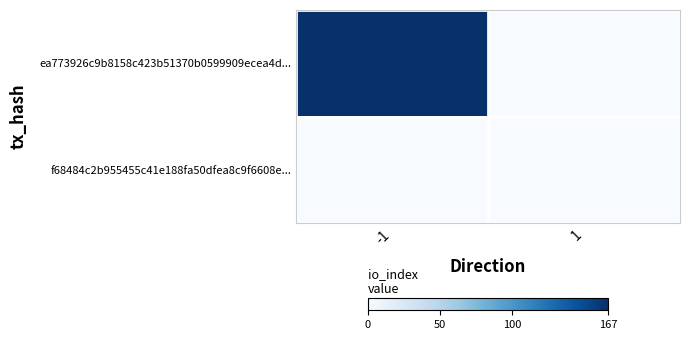

Reading right to left, extract all data points from this chart.

ea773926c9b8158c423b51370b0599909ecea4d...: 1=0	-1=167
f68484c2b955455c41e188fa50dfea8c9f6608e...: 1=0	-1=0